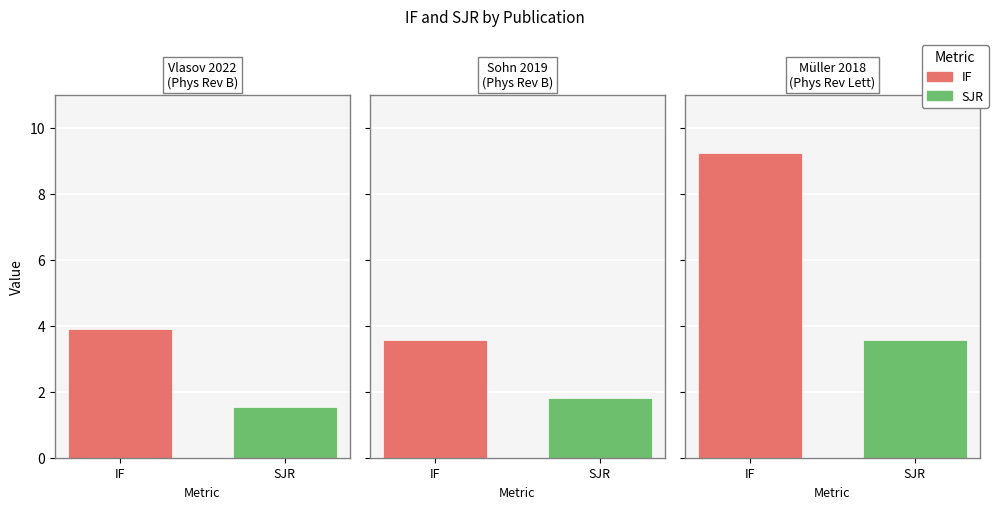

Rank the series by their maximum value, from highest to lowest.

IF, SJR